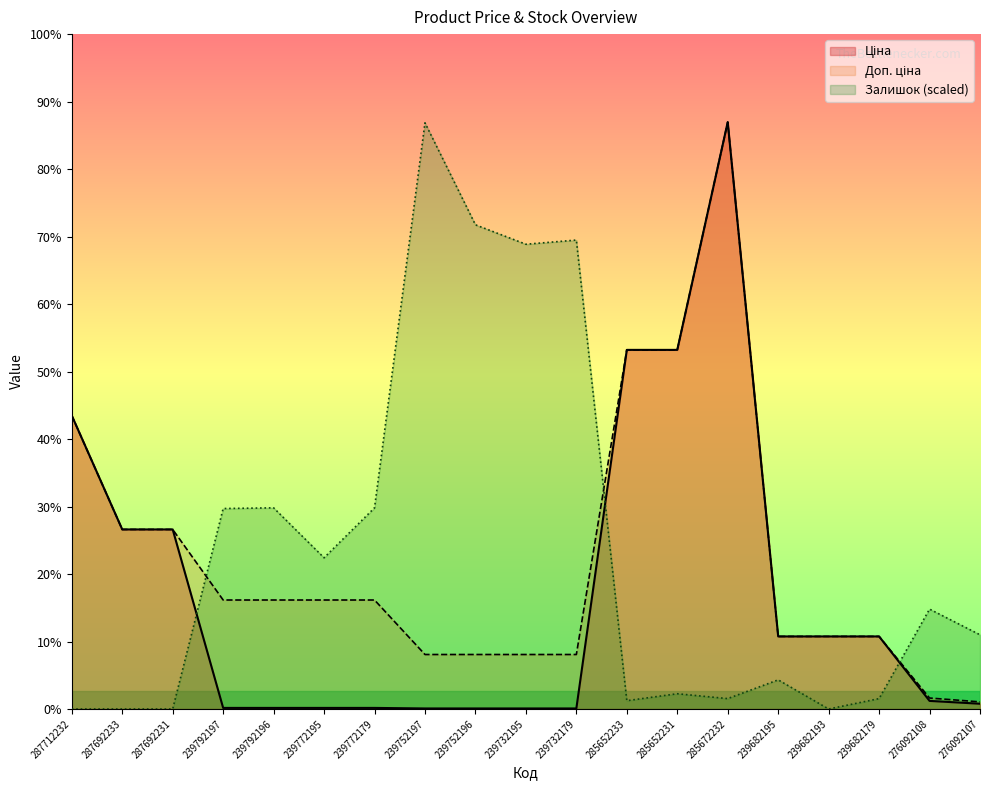

What is the difference between the maximum and minimum values in the Залишок series?

61361.6